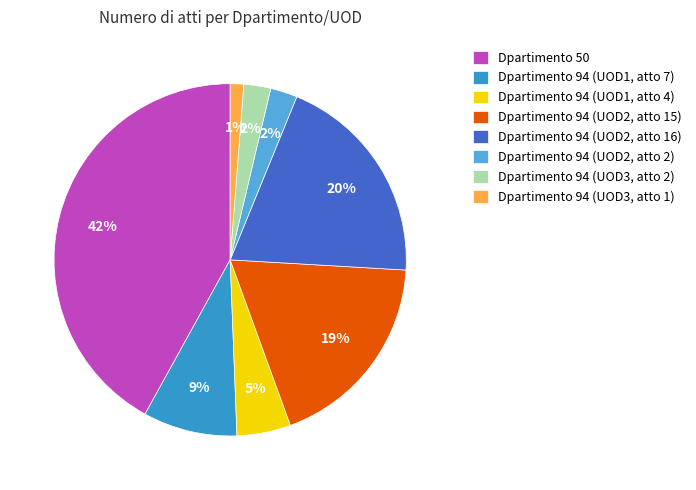

Does Dpartimento 94 (UOD2, atto 2) account for over 50% of the chart?

No